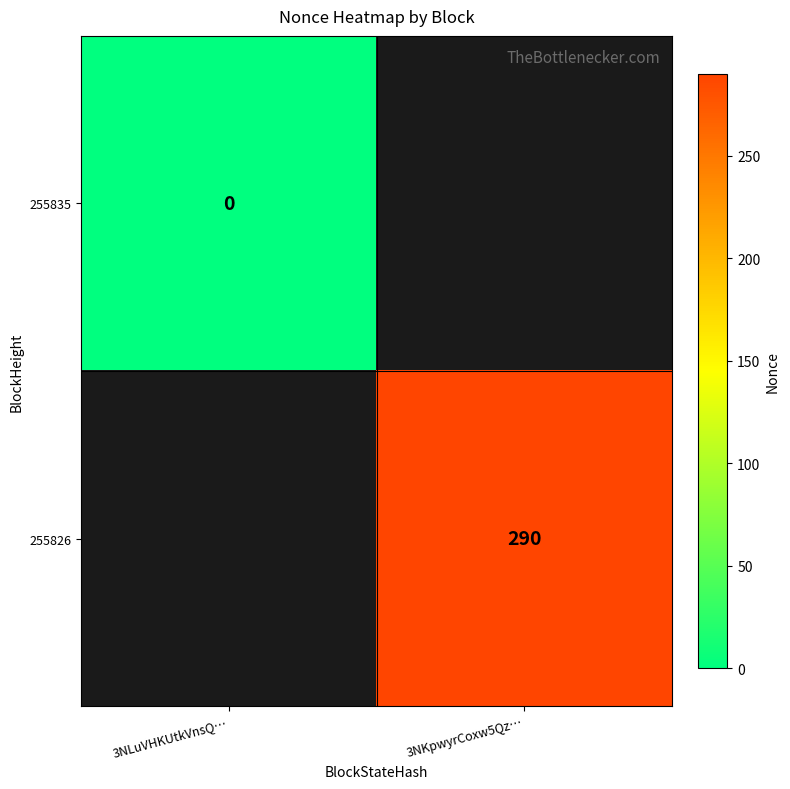

The value of 255826 at 3NKpwyrCoxw5Qz… is 290. True or false?

True